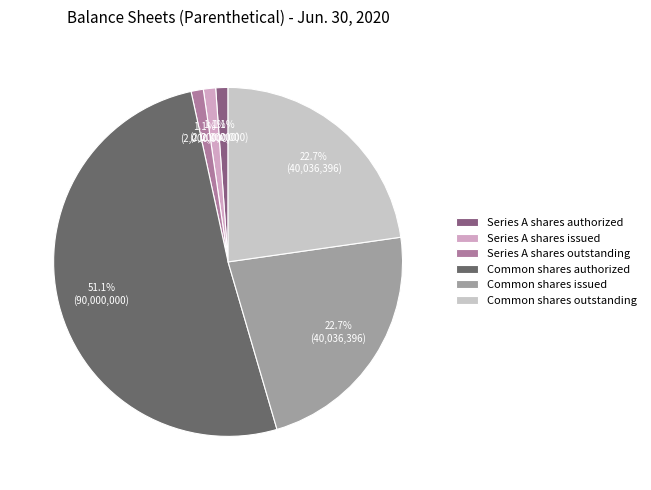

Which category has the biggest portion of the pie?

Common shares authorized